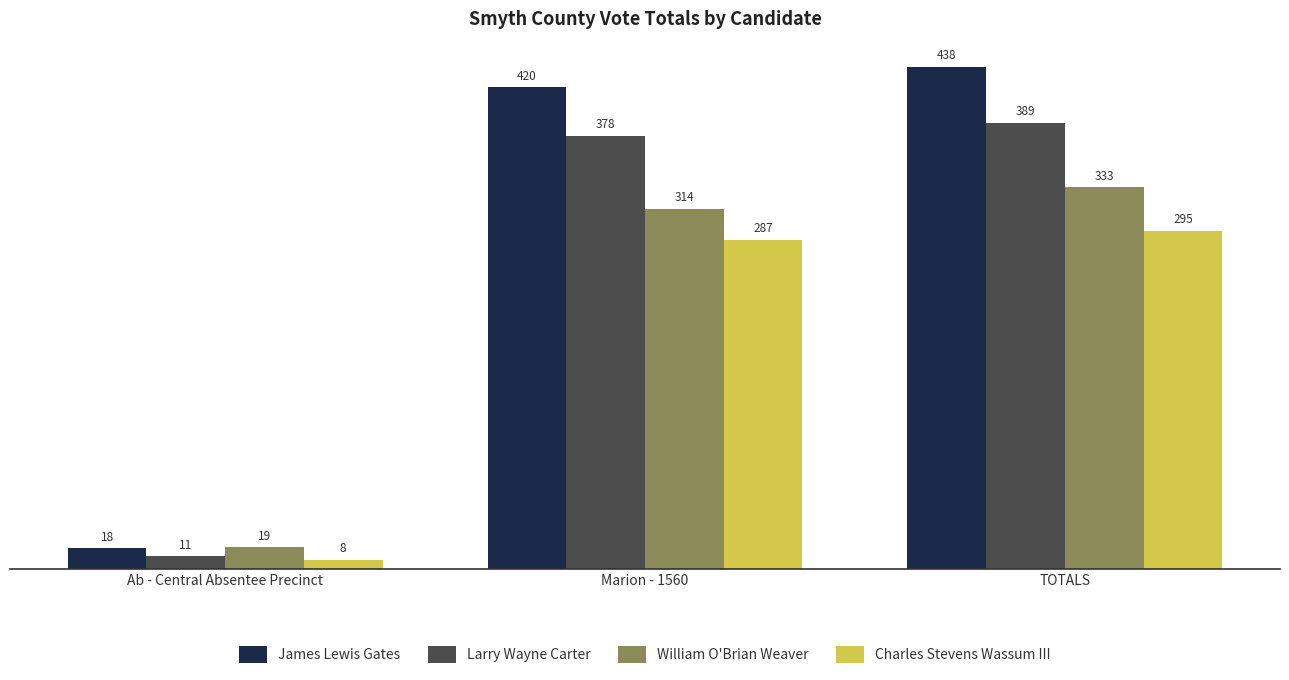

What is the smallest value displayed?

8